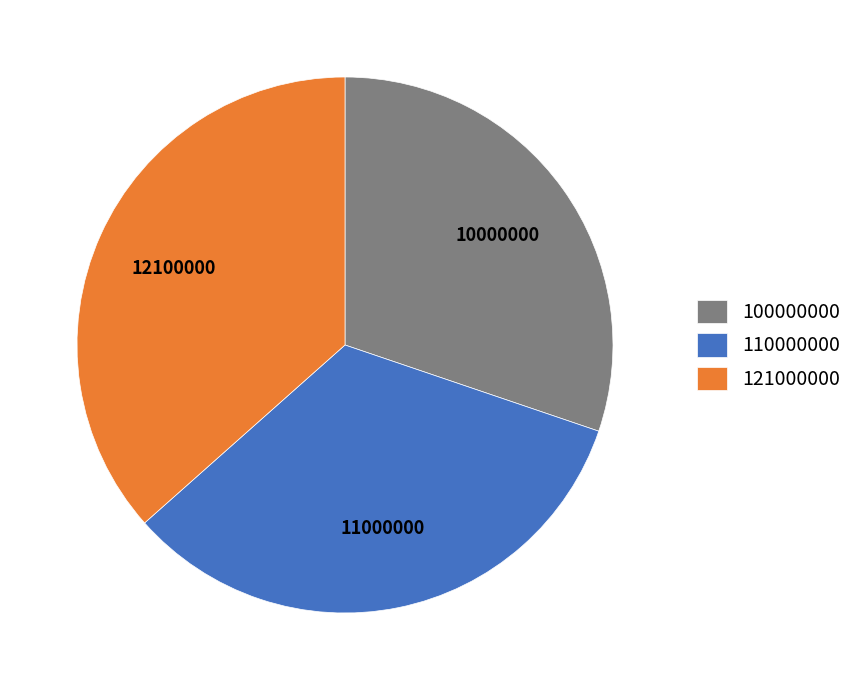

What is the largest slice in the pie chart?

121000000